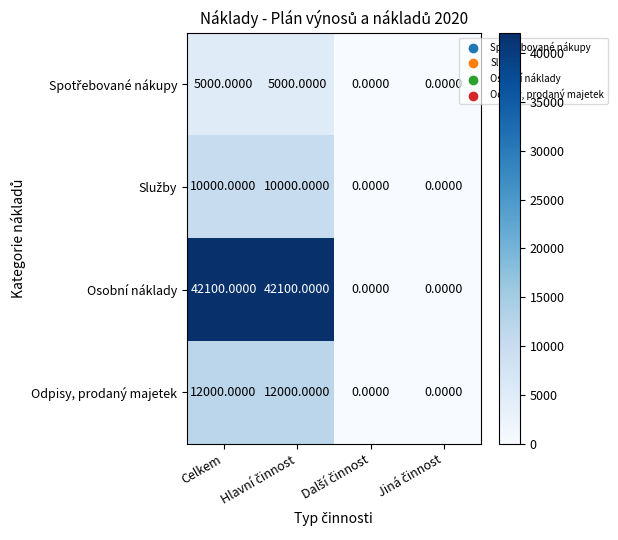

What is the average value of the Odpisy, prodaný majetek series?

6000